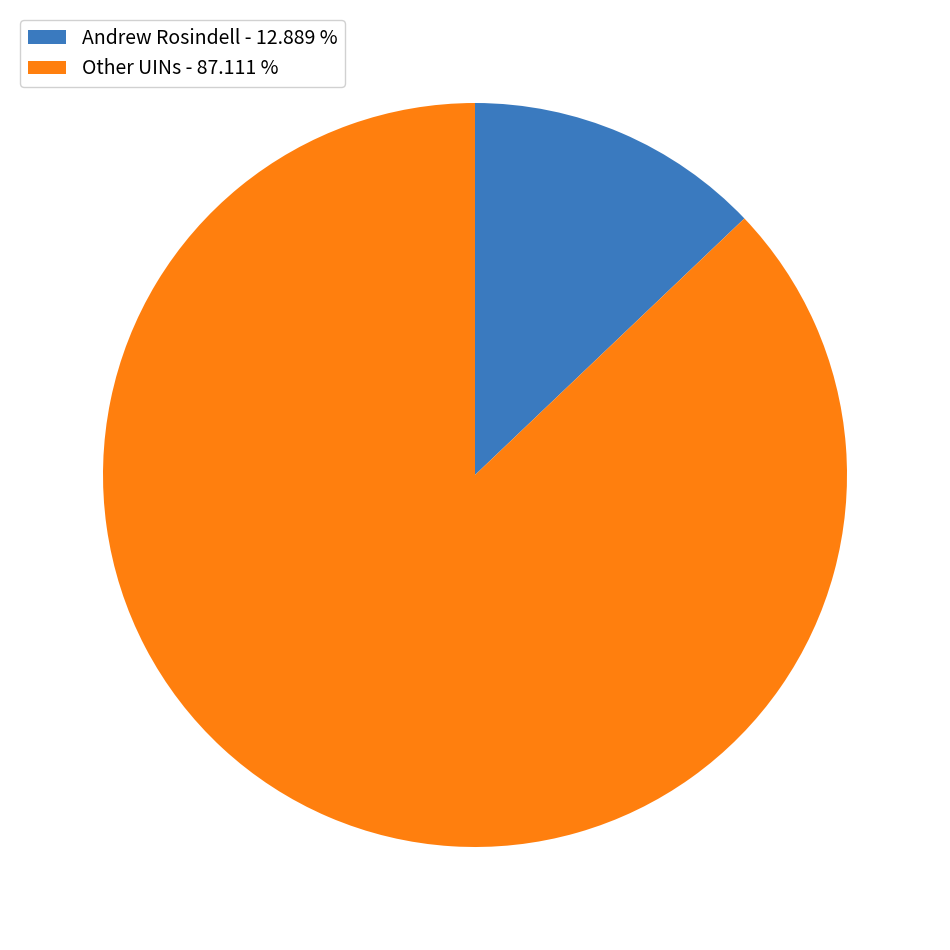

Combined, do Andrew Rosindell - 12.889 % and Other UINs - 87.111 % account for over 50%?

Yes